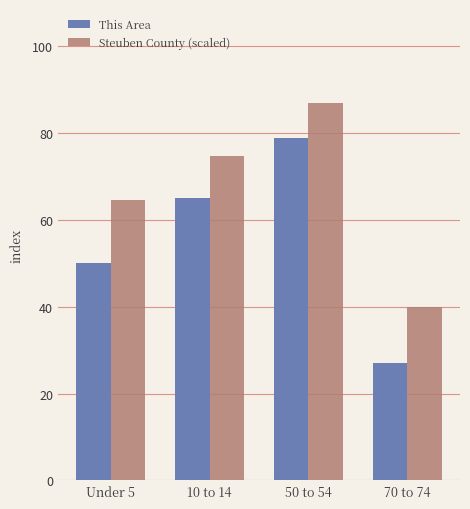

Rank the series by their maximum value, from highest to lowest.

Steuben County (scaled), This Area